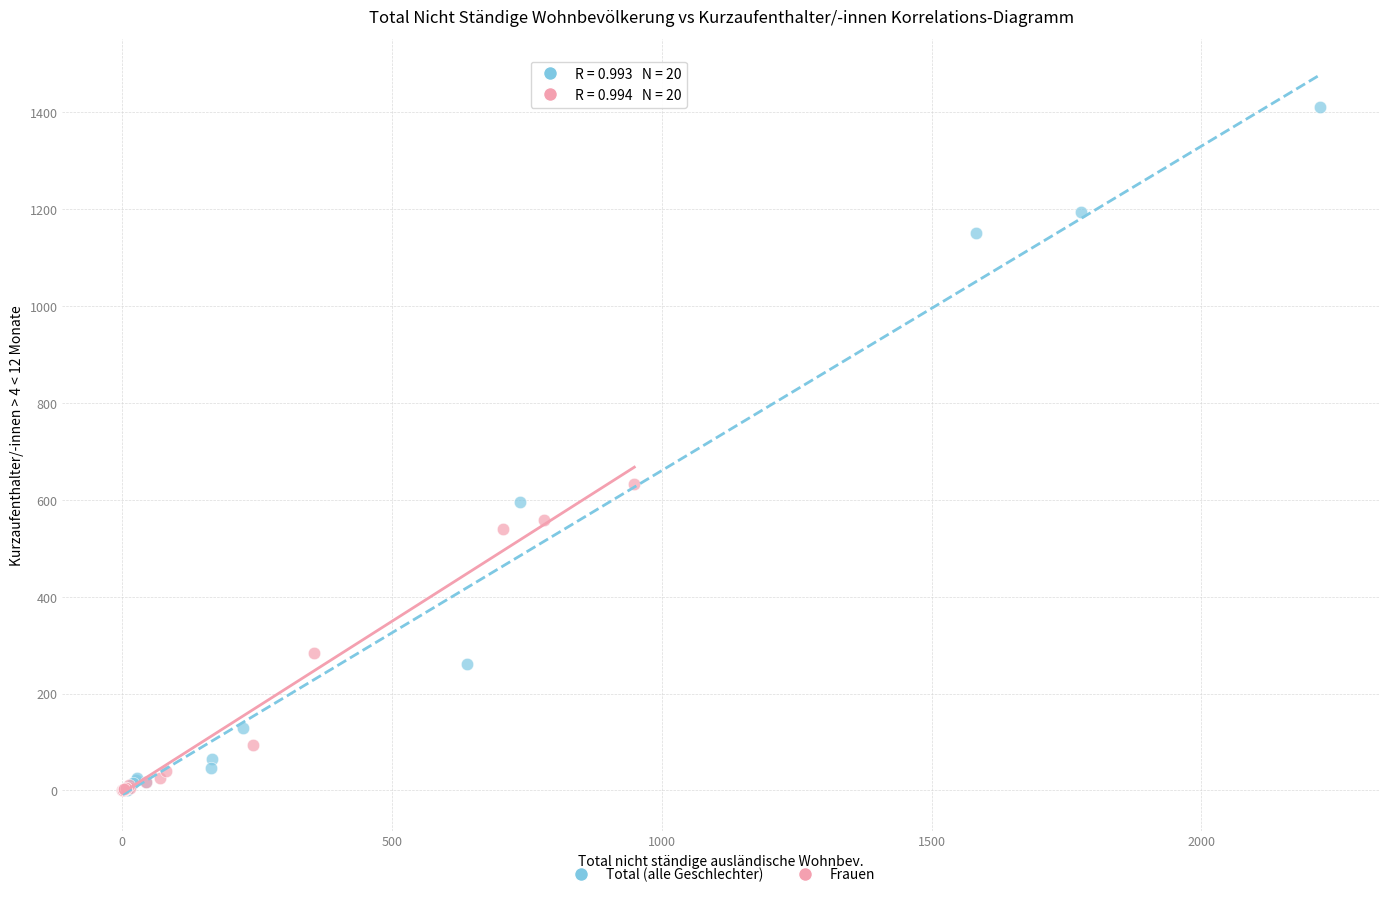

What are all the series names shown in the legend?

Total (alle Geschlechter), Frauen